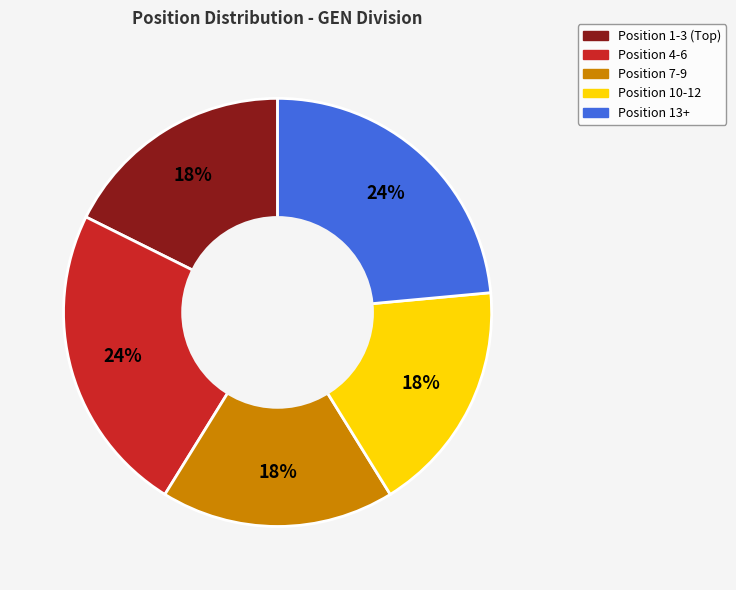

Is there any slice that represents more than half of the pie?

No